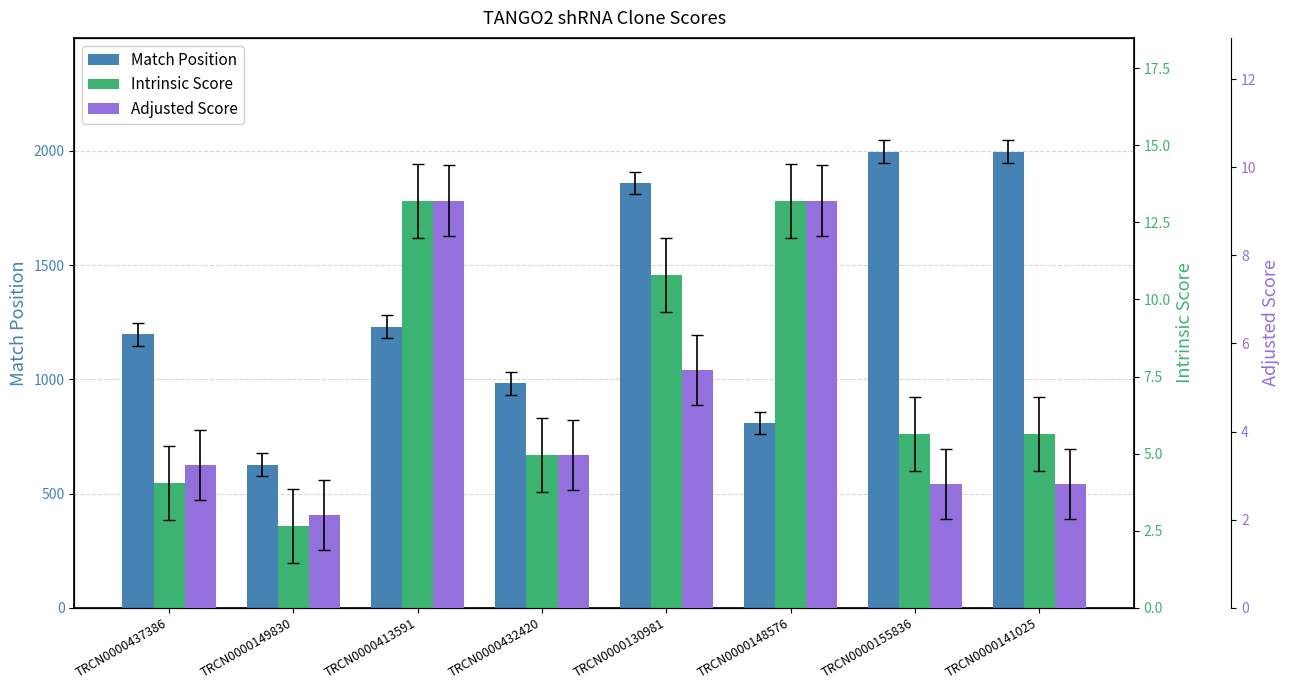

The value of Intrinsic Score at TRCN0000432420 is 5.0. True or false?

True